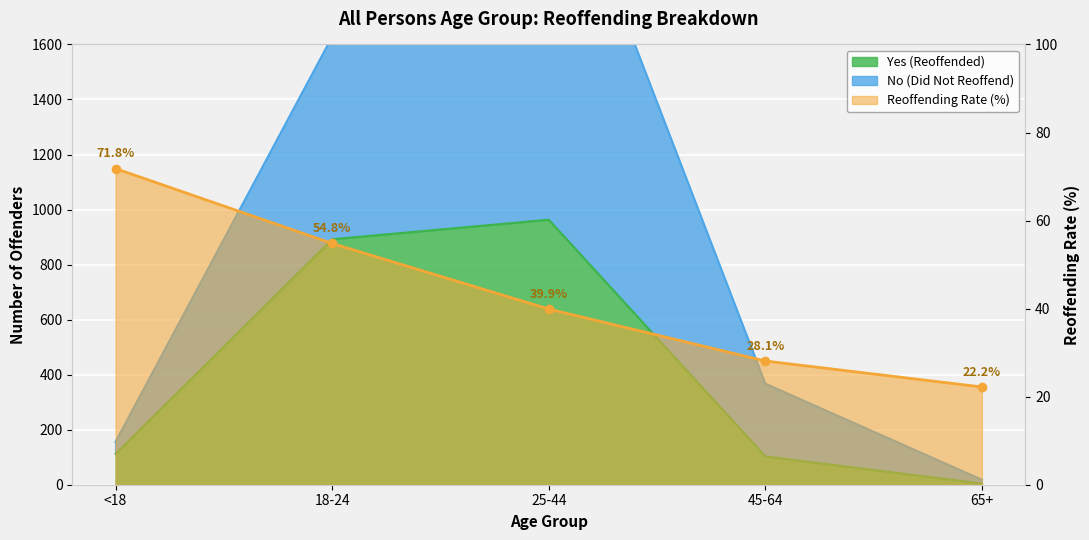

What is the label of the 5th point from the left?

65+